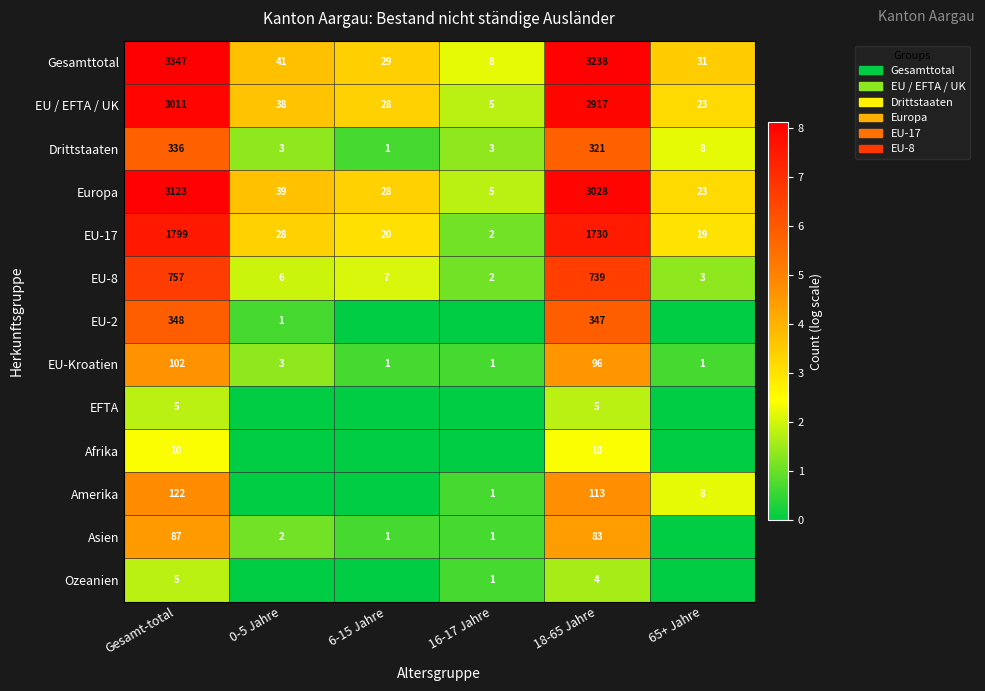

How many data points in Drittstaaten are less than 8?

3